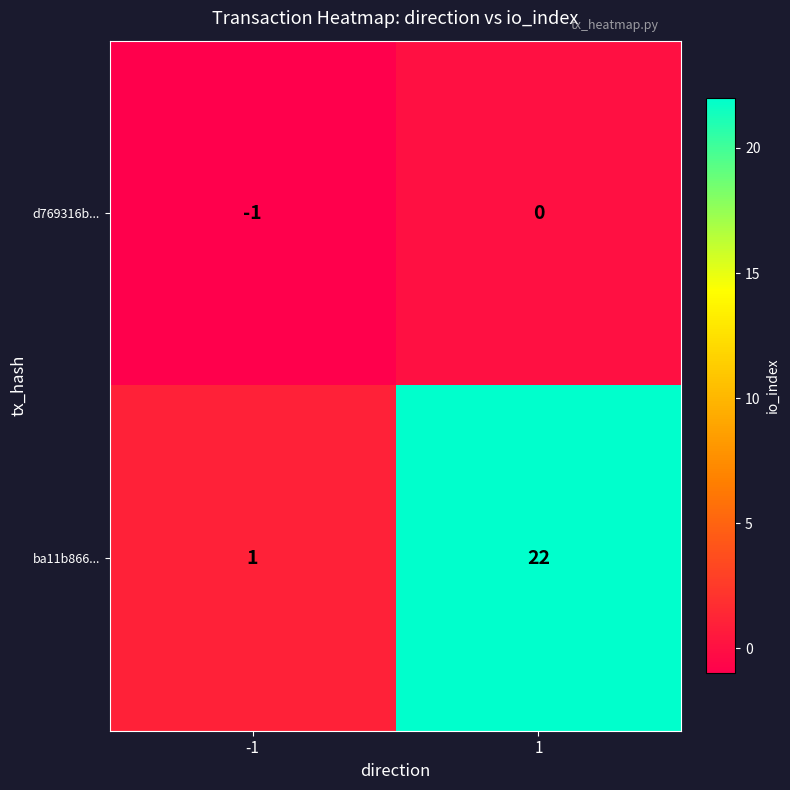

Which series has the largest total across all categories?

ba11b866...